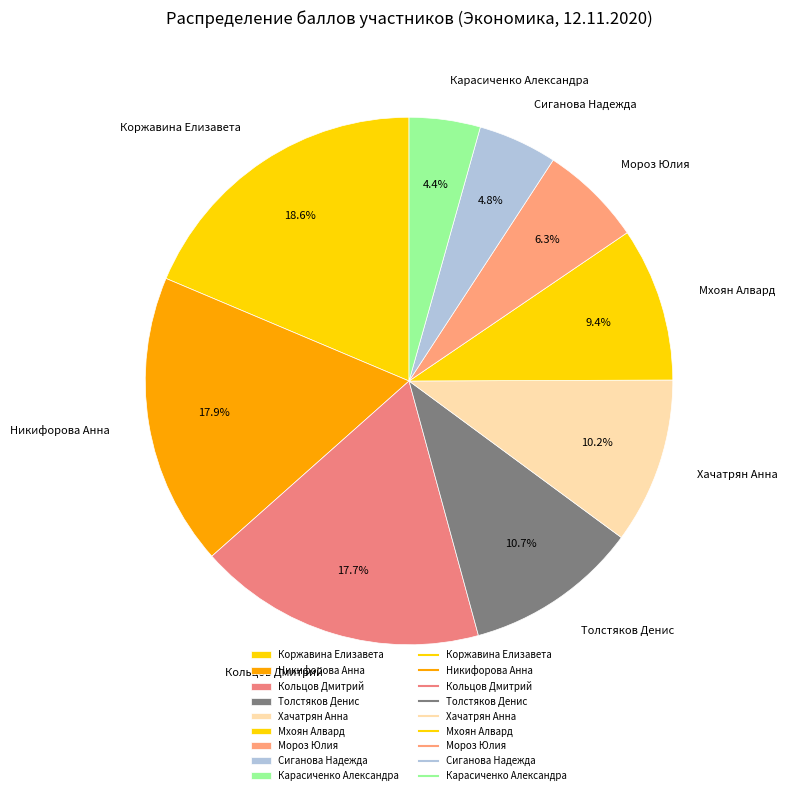

How many slices are in this pie chart?

9